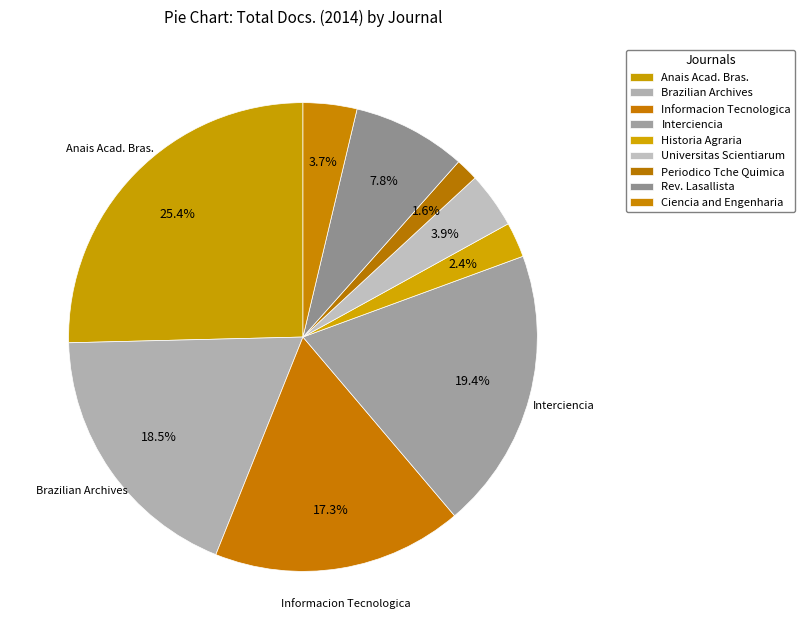

To the nearest percent, what is the average slice percentage?

11%